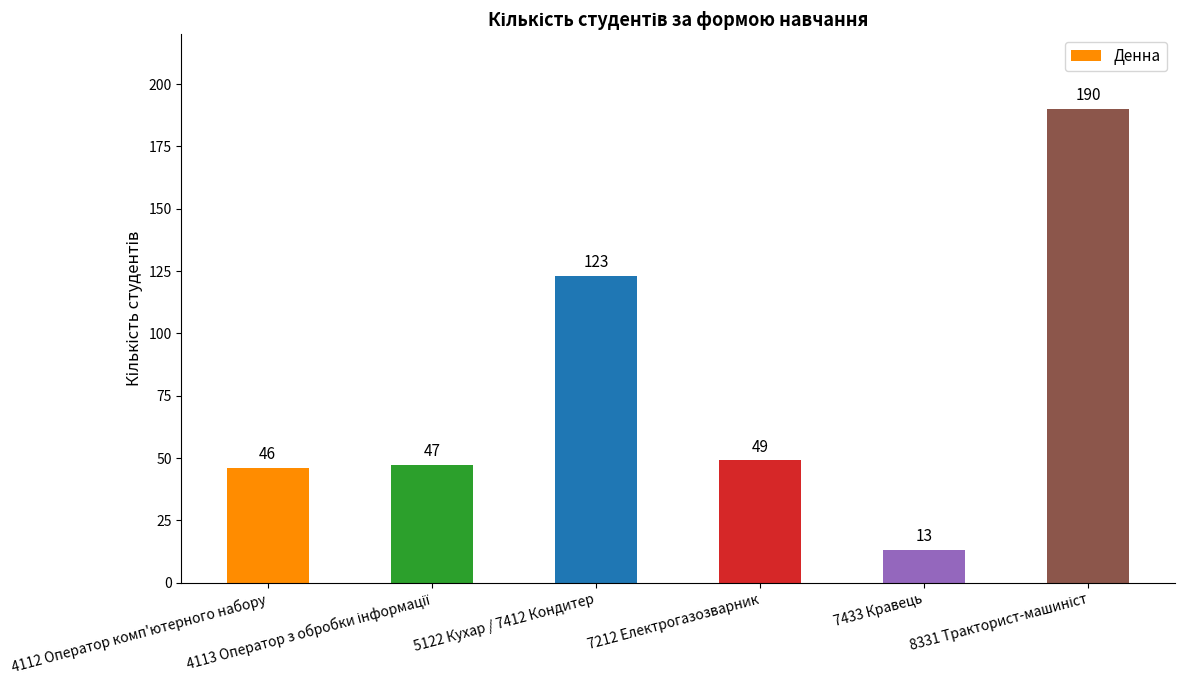

How many data points does each series have?

6